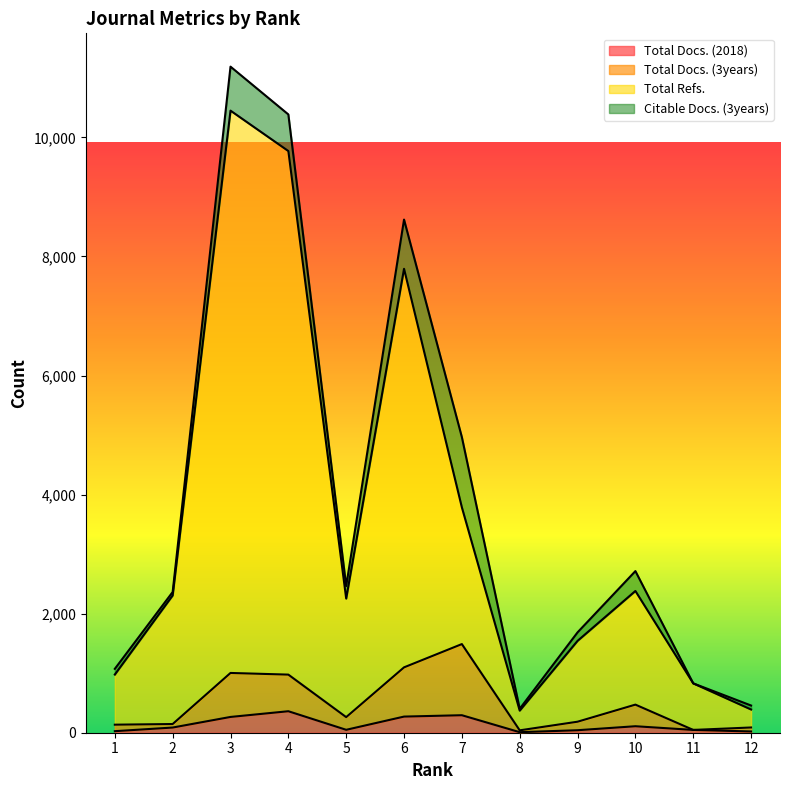

Between 5 and 7, which is larger?

7